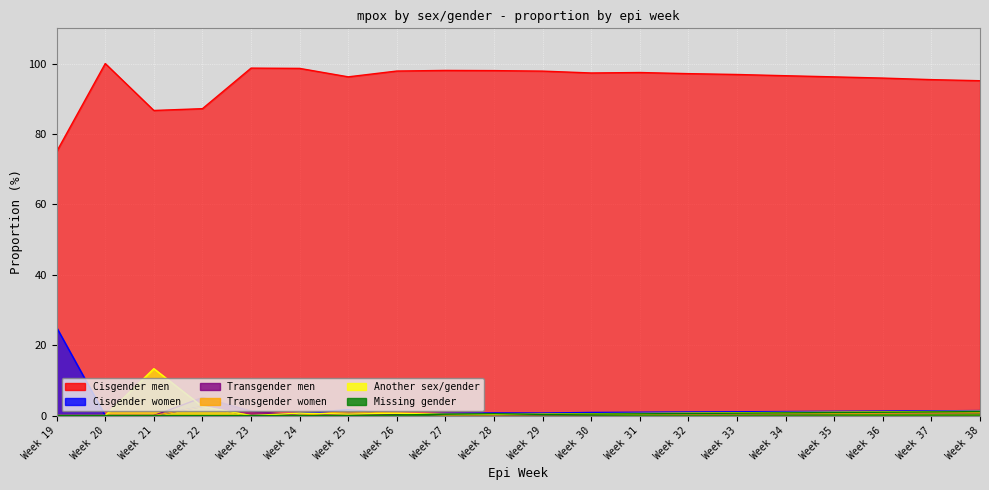

Which category has the highest value in the Cisgender men series?

Week 20